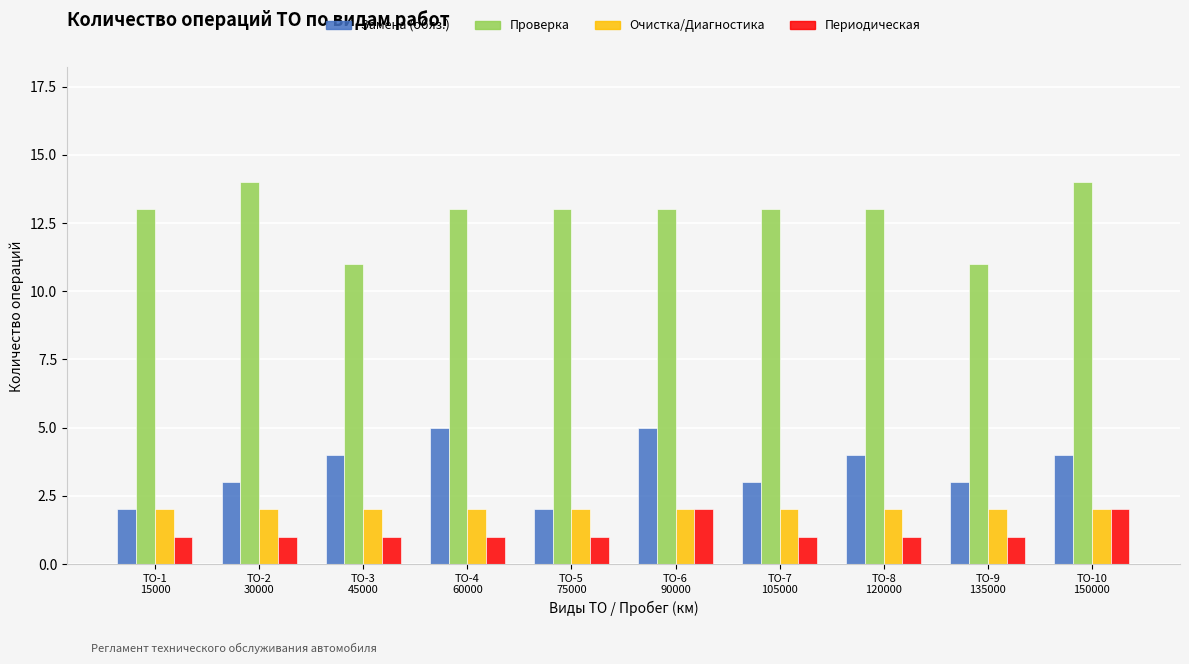

Reading left to right, transcribe all the data shown in this chart.

Замена (обяз.): ТО-1
15000=2	ТО-2
30000=3	ТО-3
45000=4	ТО-4
60000=5	ТО-5
75000=2	ТО-6
90000=5	ТО-7
105000=3	ТО-8
120000=4	ТО-9
135000=3	ТО-10
150000=4
Проверка: ТО-1
15000=13	ТО-2
30000=14	ТО-3
45000=11	ТО-4
60000=13	ТО-5
75000=13	ТО-6
90000=13	ТО-7
105000=13	ТО-8
120000=13	ТО-9
135000=11	ТО-10
150000=14
Очистка/Диагностика: ТО-1
15000=2	ТО-2
30000=2	ТО-3
45000=2	ТО-4
60000=2	ТО-5
75000=2	ТО-6
90000=2	ТО-7
105000=2	ТО-8
120000=2	ТО-9
135000=2	ТО-10
150000=2
Периодическая: ТО-1
15000=1	ТО-2
30000=1	ТО-3
45000=1	ТО-4
60000=1	ТО-5
75000=1	ТО-6
90000=2	ТО-7
105000=1	ТО-8
120000=1	ТО-9
135000=1	ТО-10
150000=2